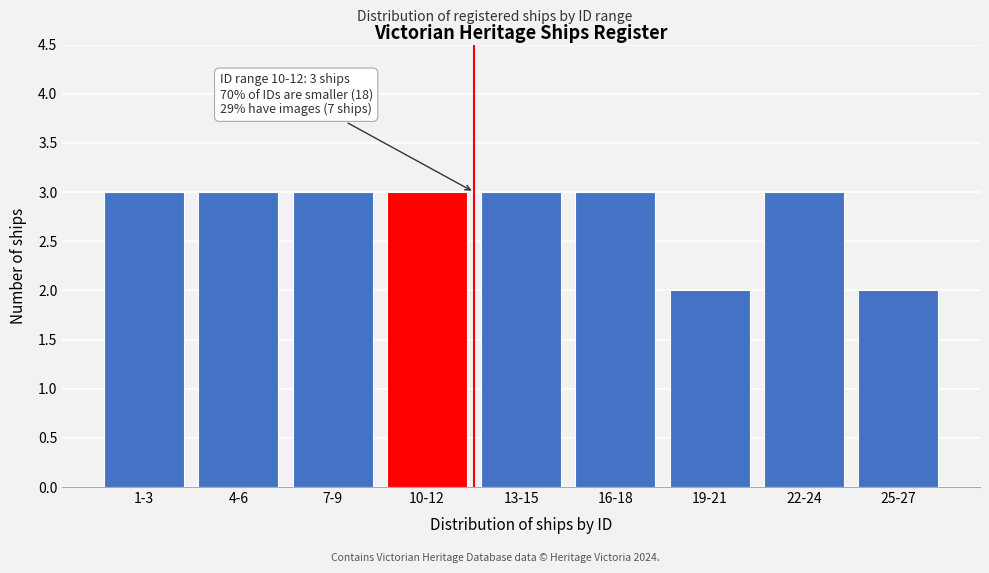

Reading left to right, what are all the values shown in this chart?

3	3	3	3	3	3	2	3	2